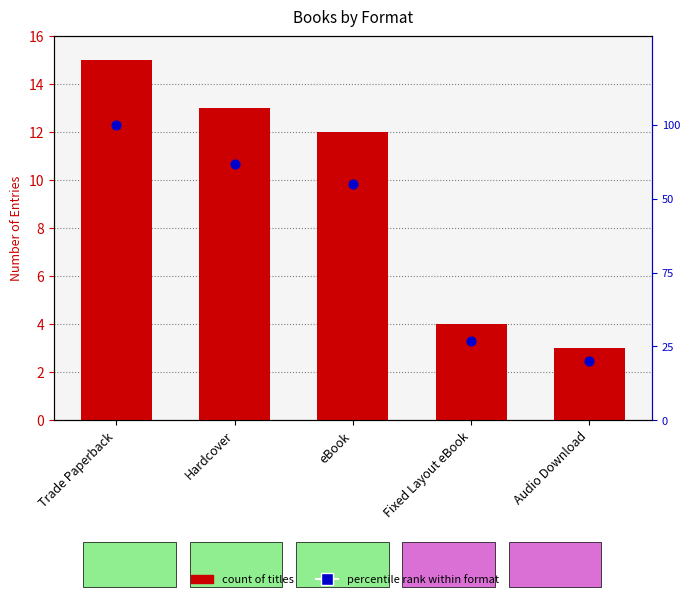

At which category is the sum across all series the highest?

Trade Paperback